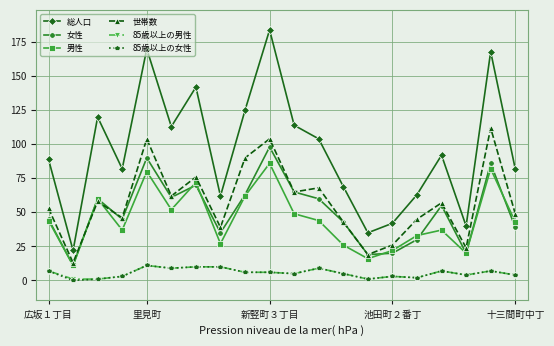

What is the maximum value for 男性?

86